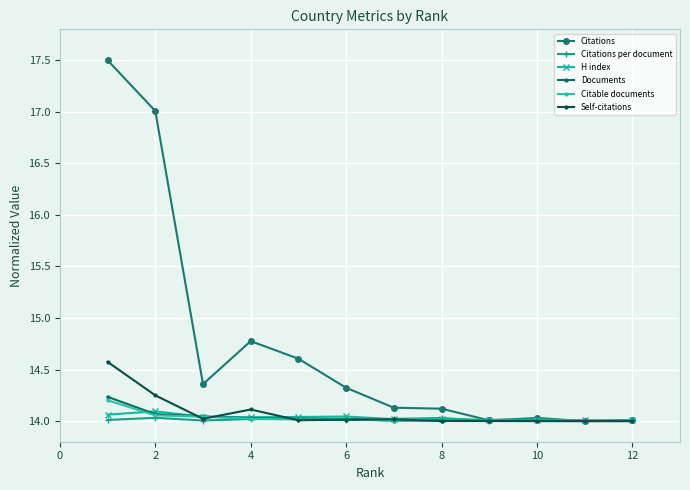

What is the maximum value for Citable documents?

14.2